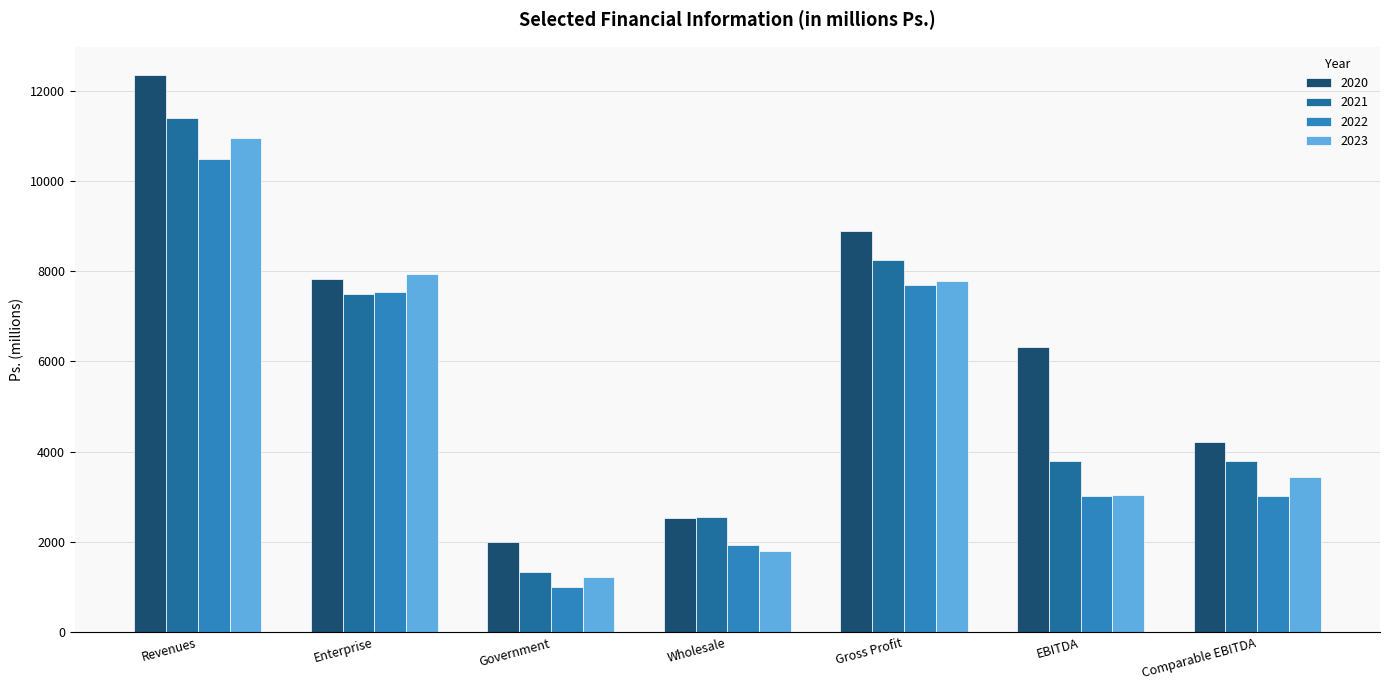

Which series changed the most between Enterprise and Comparable EBITDA?

2022